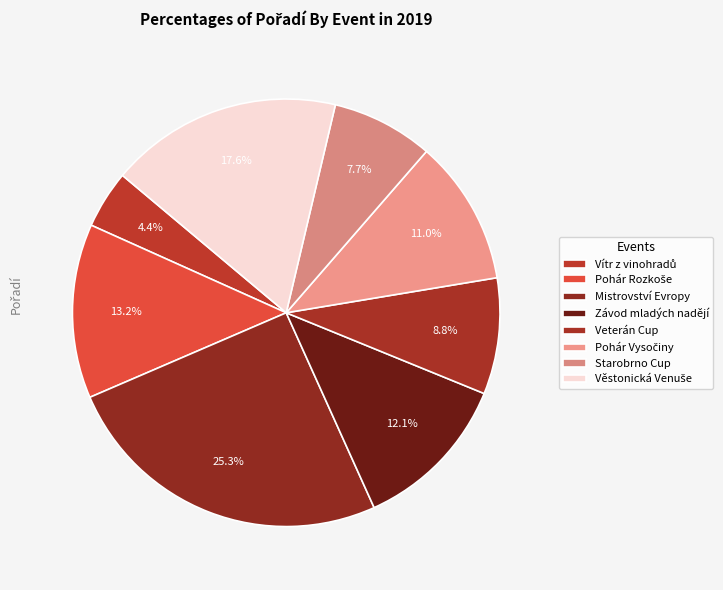

Count the number of slices in the pie.

8